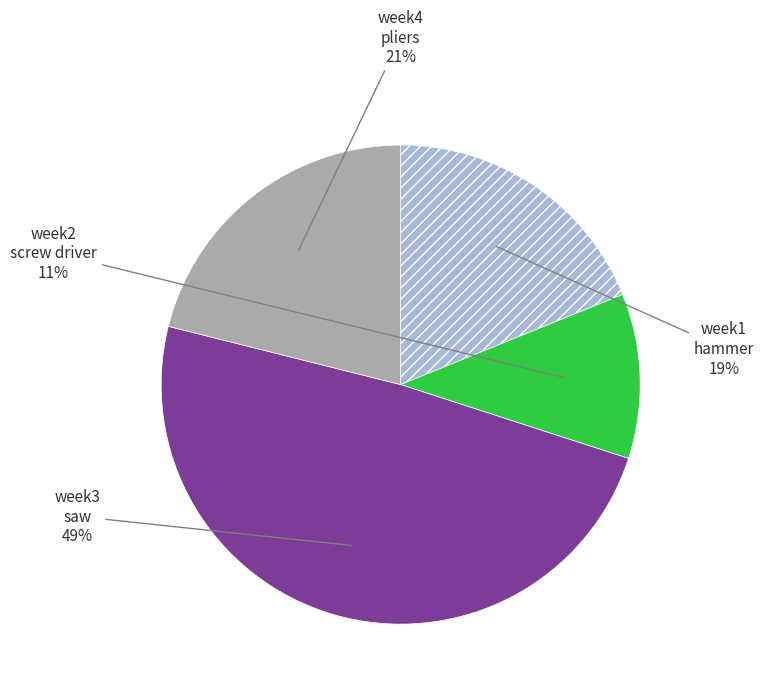

To the nearest percent, what is the average slice percentage?

25%